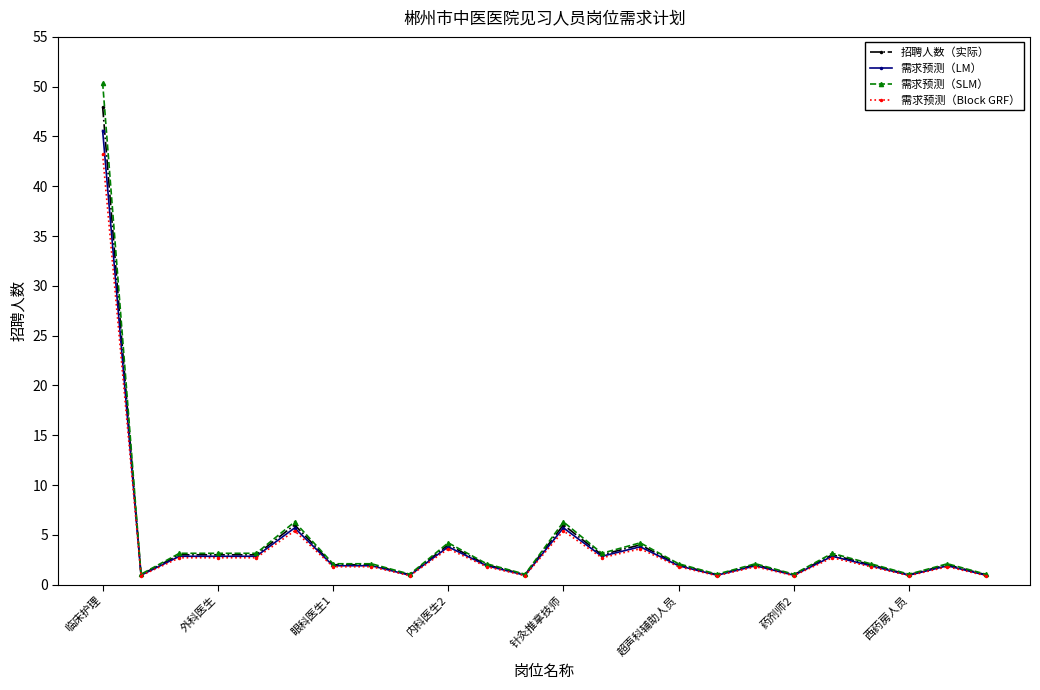

What is the maximum value for 需求预测（LM）?

45.6